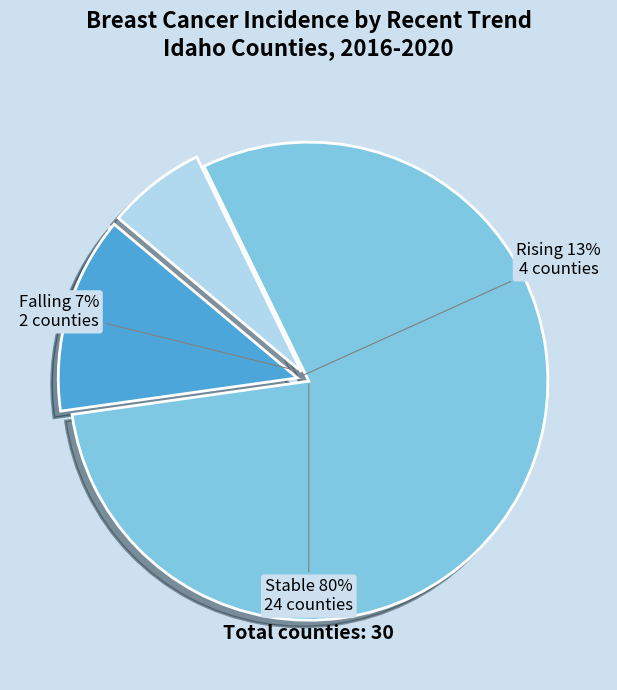

Which slice is the smallest?

falling